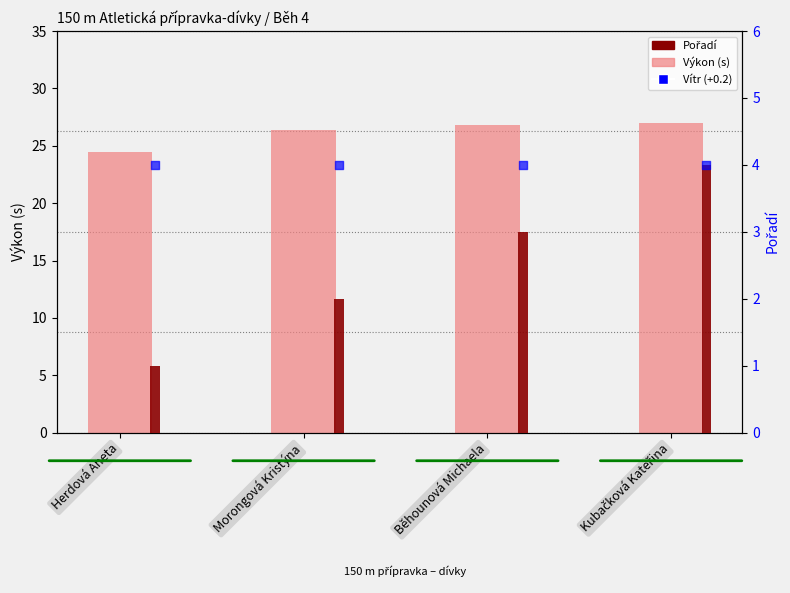

Which series contains the lowest Y value?

Pořadí